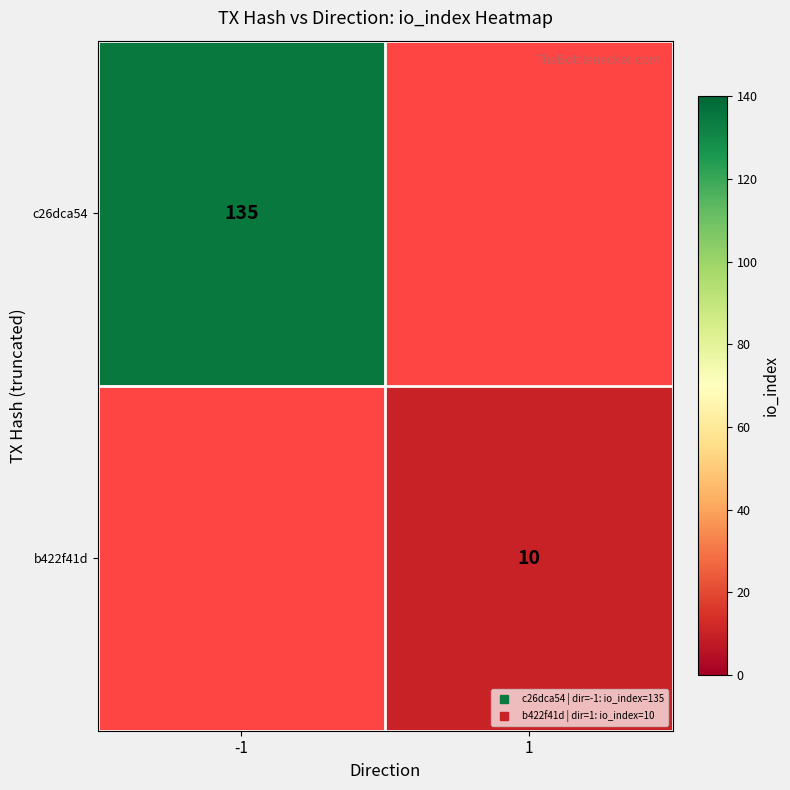

Which has a higher value, 1 or -1?

-1